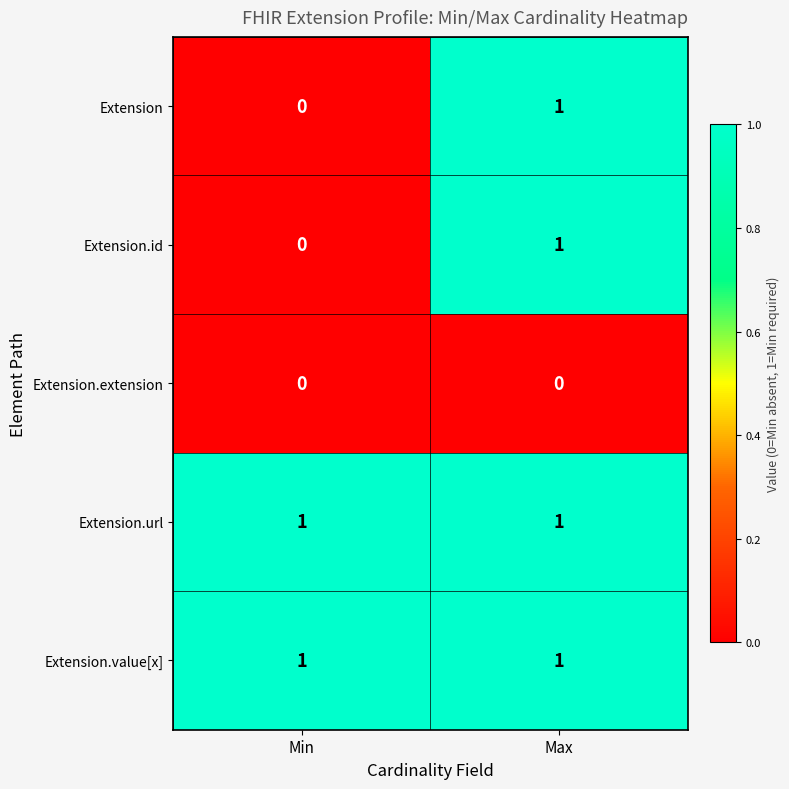

Reading right to left, list all the values displayed in this chart.

Extension: Max=1	Min=0
Extension.id: Max=1	Min=0
Extension.extension: Max=0	Min=0
Extension.url: Max=1	Min=1
Extension.value[x]: Max=1	Min=1